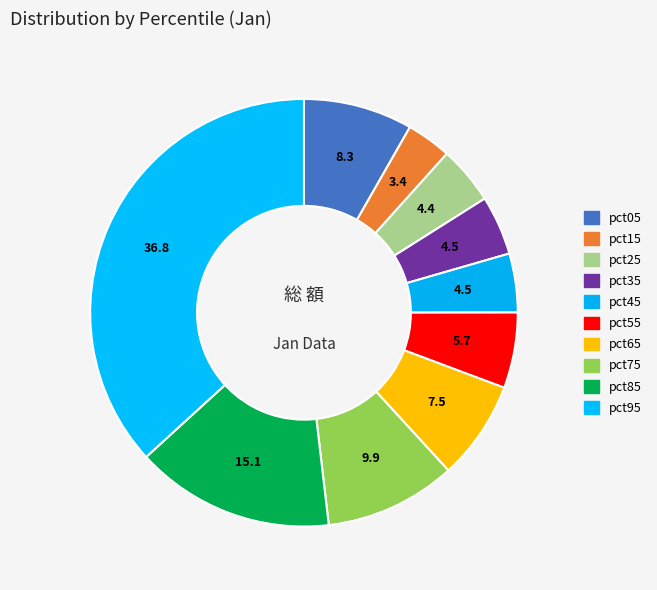

The pct25 slice represents 10% of the pie. True or false?

False